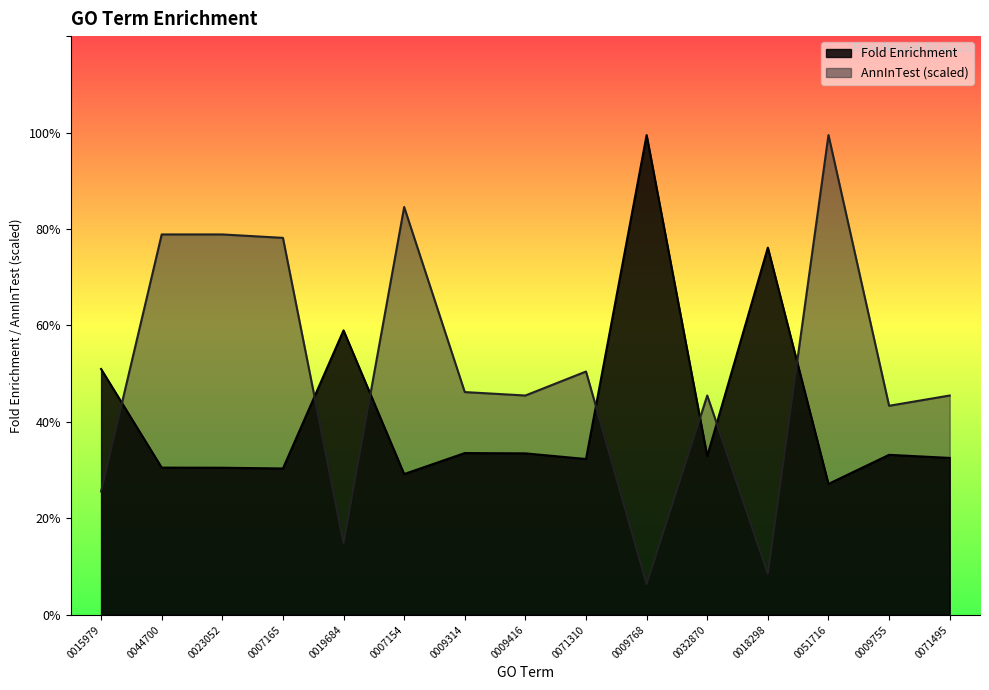

Between 0009314 and 0071310, which series saw the biggest shift?

AnnInTest